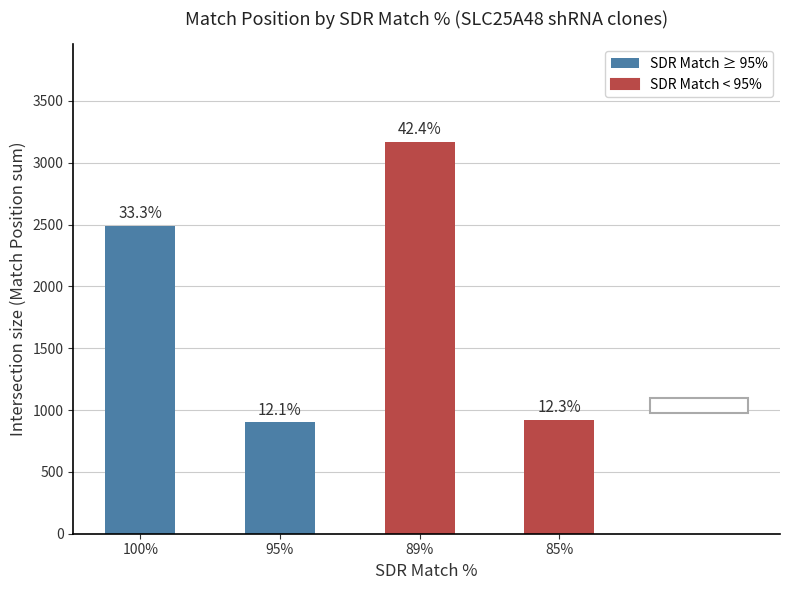

List the labels in order of value, largest first.

89%, 100%, 85%, 95%